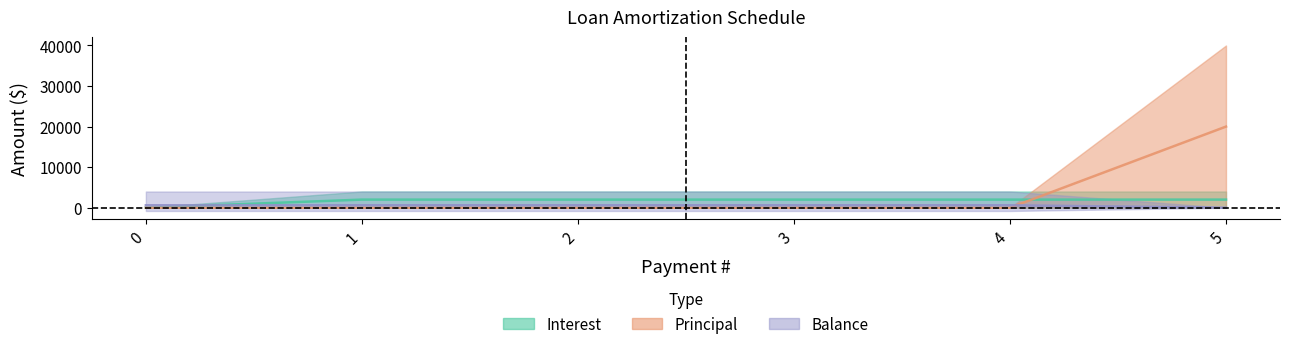

Reading left to right, what are all the values shown in this chart?

Interest: 0	2000	2000	2000	2000	2000
Principal: 0	0	0	0	0	20000
Balance: 600	600	600	600	600	0